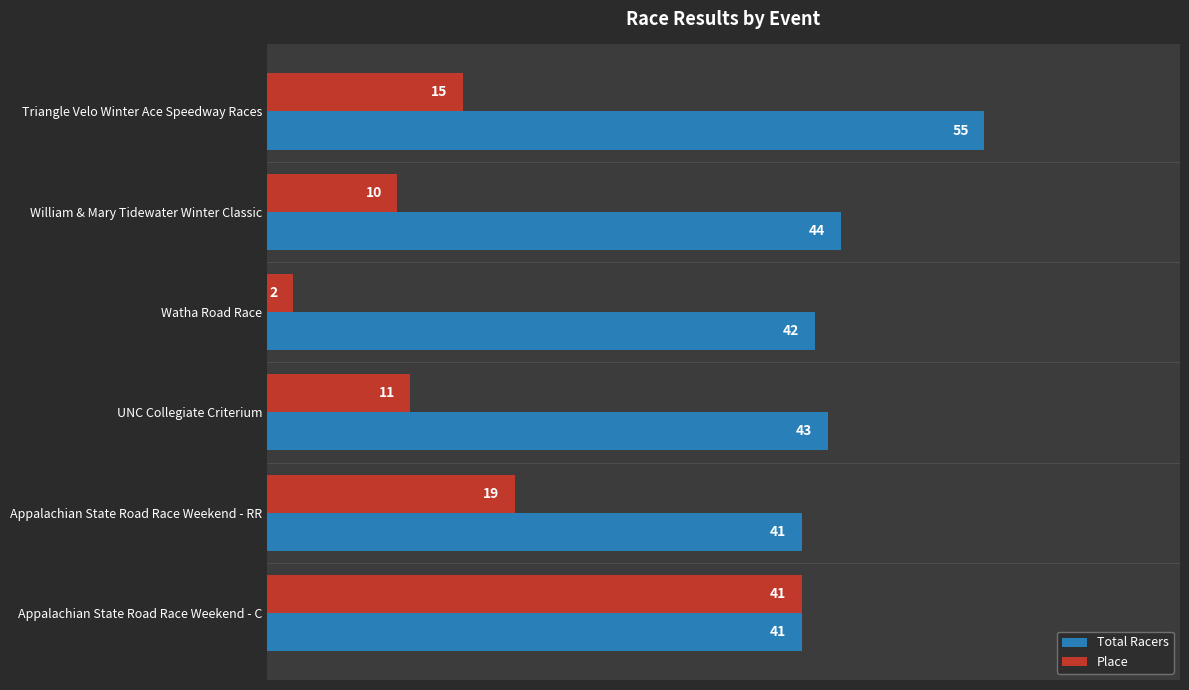

List the series in order of their overall mean, lowest first.

Place, Total Racers